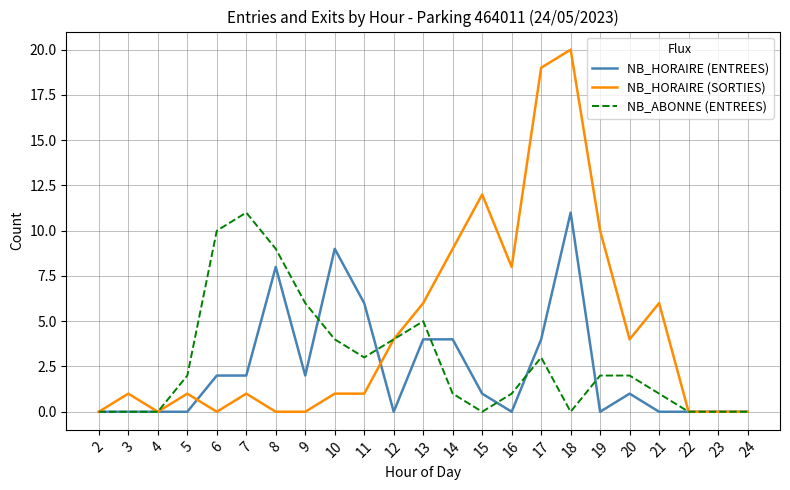

Which series has the largest total across all categories?

NB_HORAIRE (SORTIES)